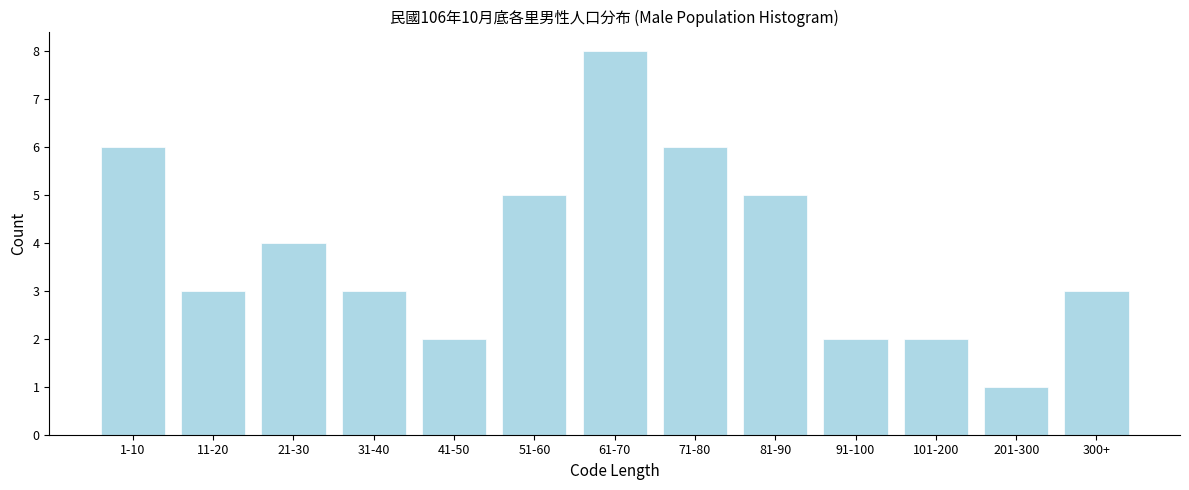

Reading left to right, list all the values displayed in this chart.

6	3	4	3	2	5	8	6	5	2	2	1	3